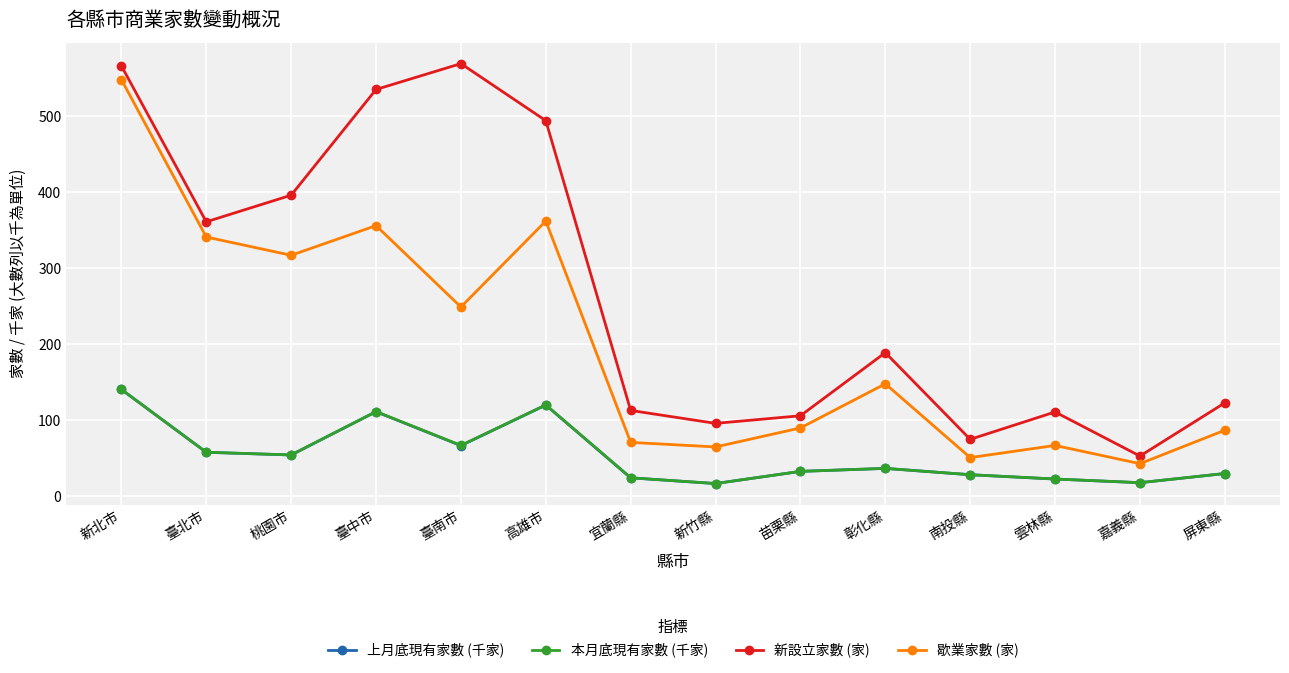

True or false: 歇業家數 (家) has a value of 146.6 at 臺中市.

False